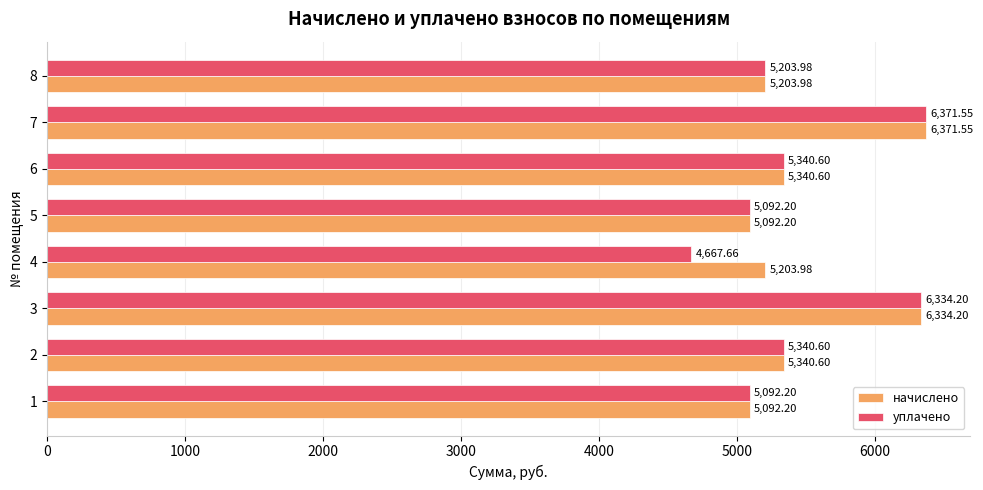

Which series has the largest range (max minus min)?

уплачено